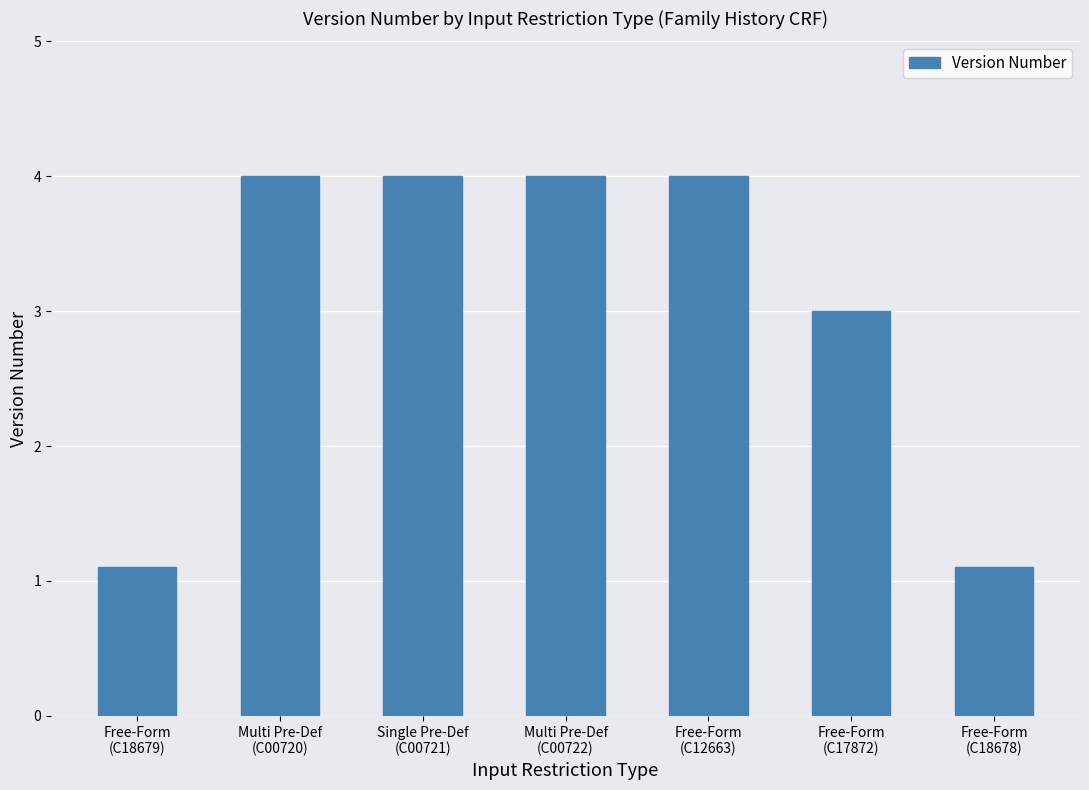

What is the minimum value shown in the chart?

1.1